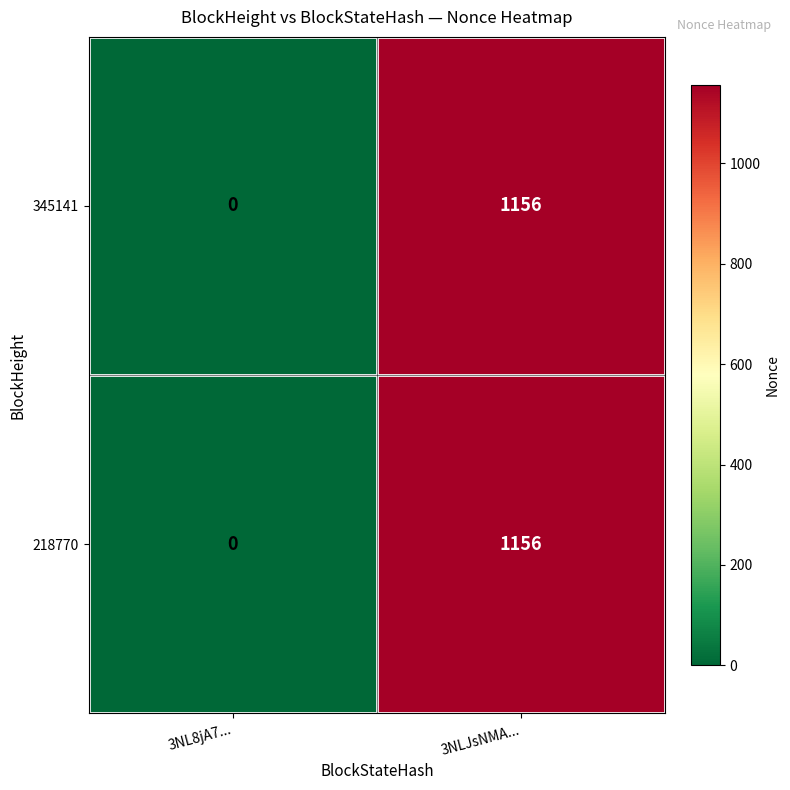

Reading left to right, what are all the values shown in this chart?

345141: 3NL8jA7...=0	3NLJsNMA...=1156
218770: 3NL8jA7...=0	3NLJsNMA...=1156